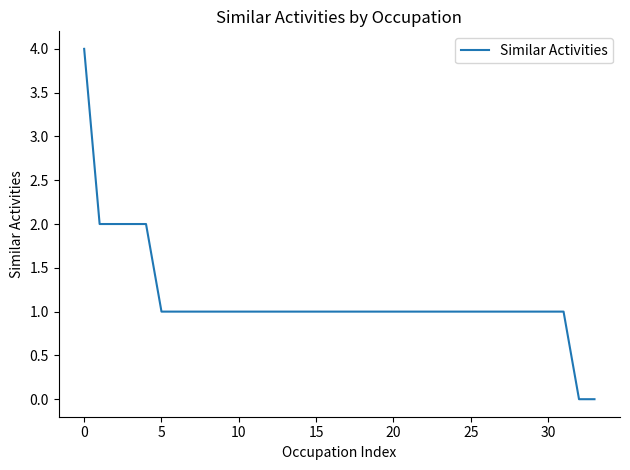

What is the greatest value displayed?

4